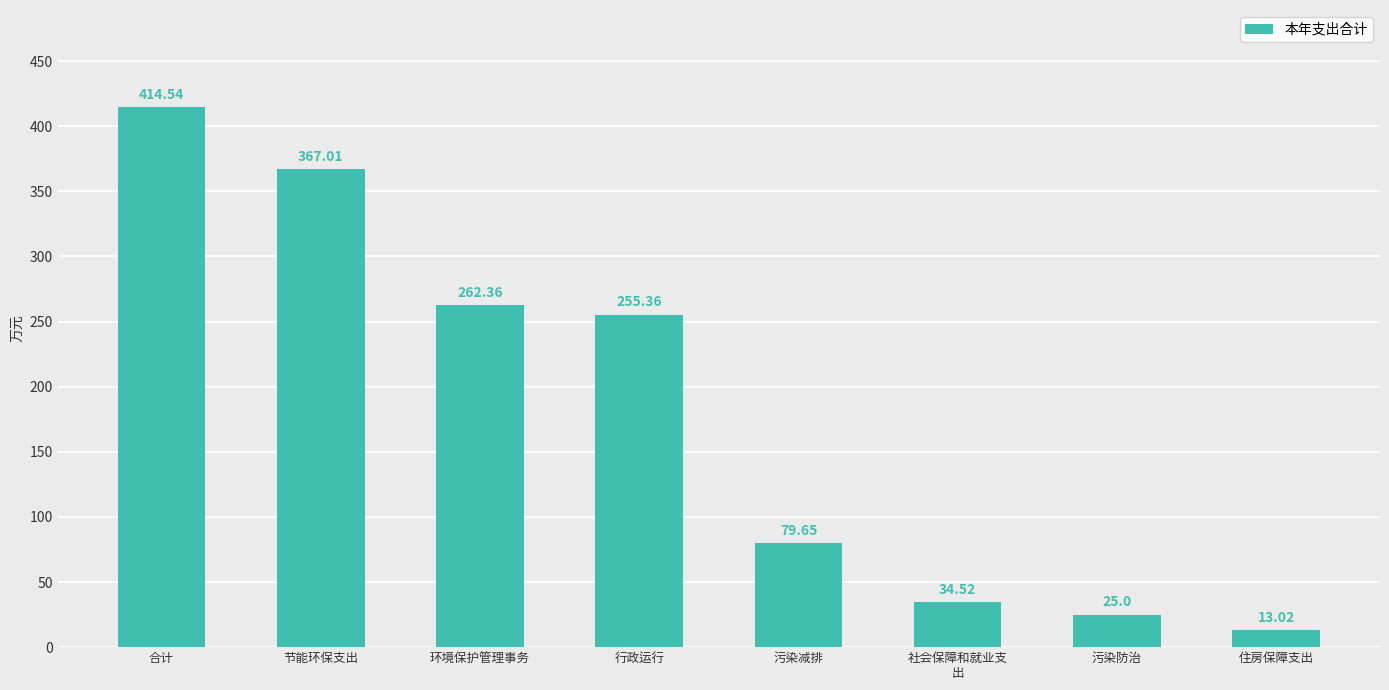

What is the ratio of the value at 污染防治 to the value at 节能环保支出?

0.1